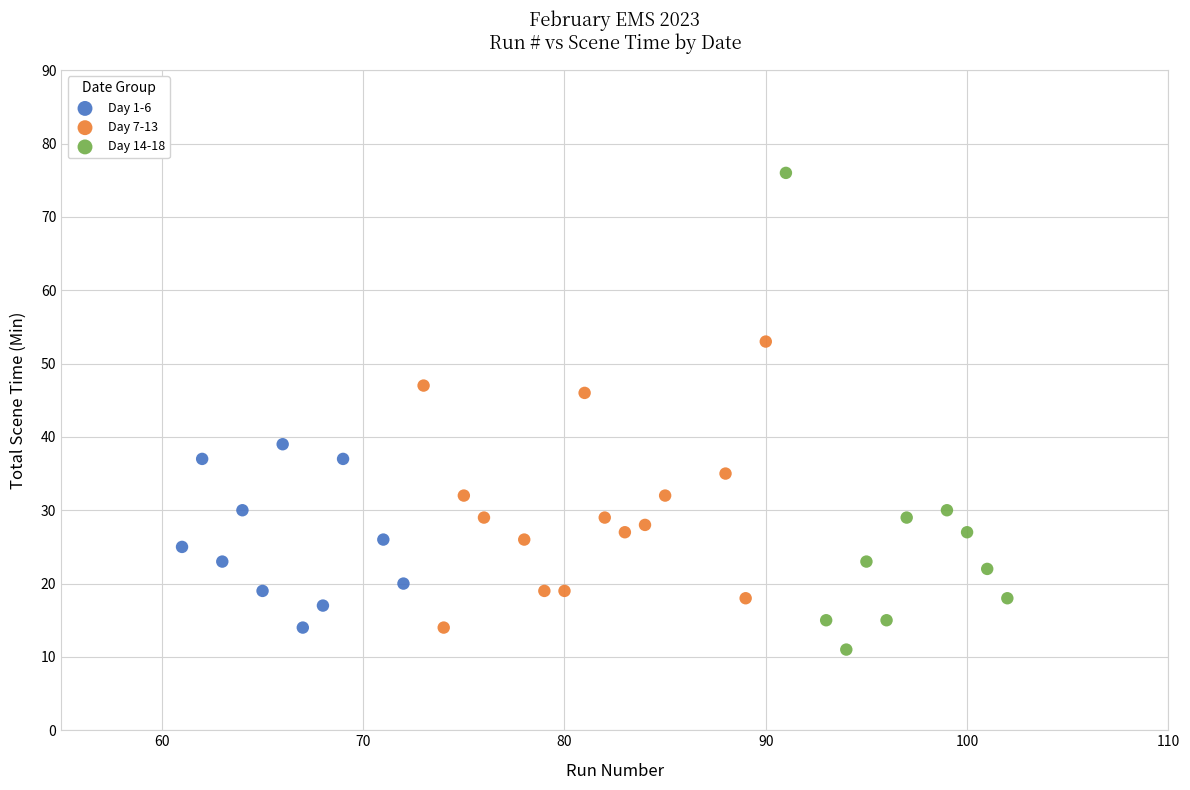

Which series reaches the maximum Y coordinate?

Day 14-18